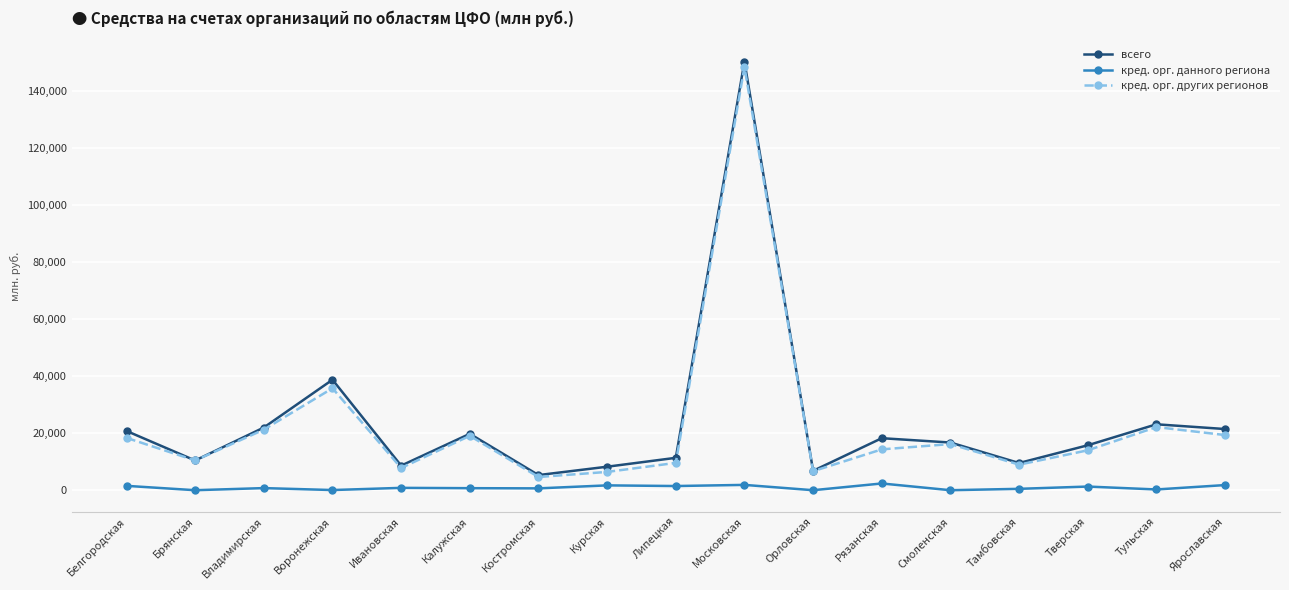

True or false: кред. орг. других регионов has more than 2 points higher than both neighbors.

True